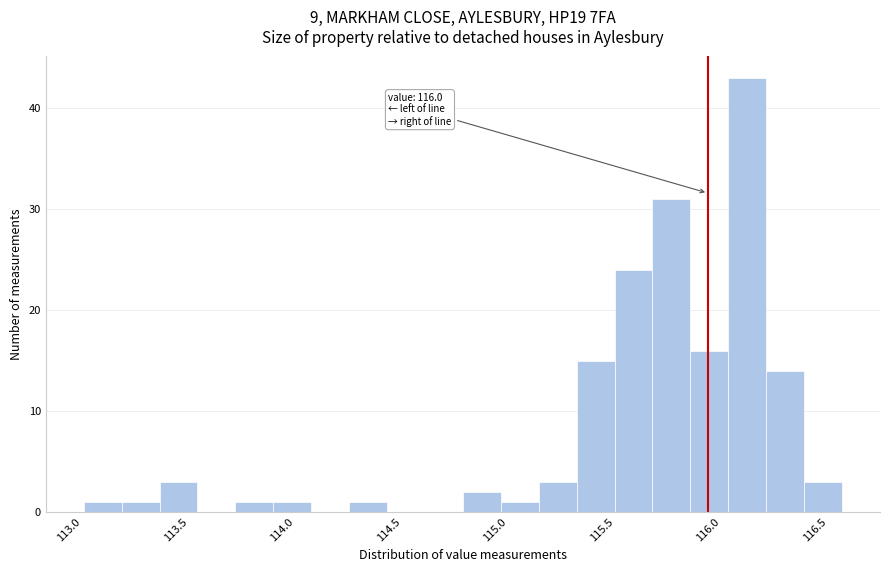

Read against the x-axis, roughly where is the centre of the tallest bar?

116.20